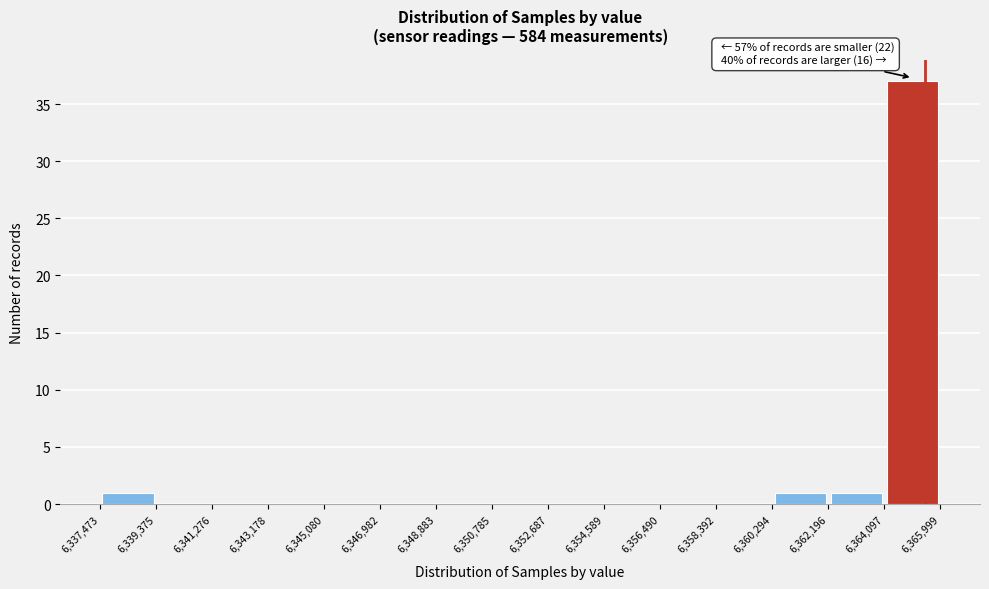

Which range on the x-axis has the tallest bar?

6,364,097 to 6,365,999